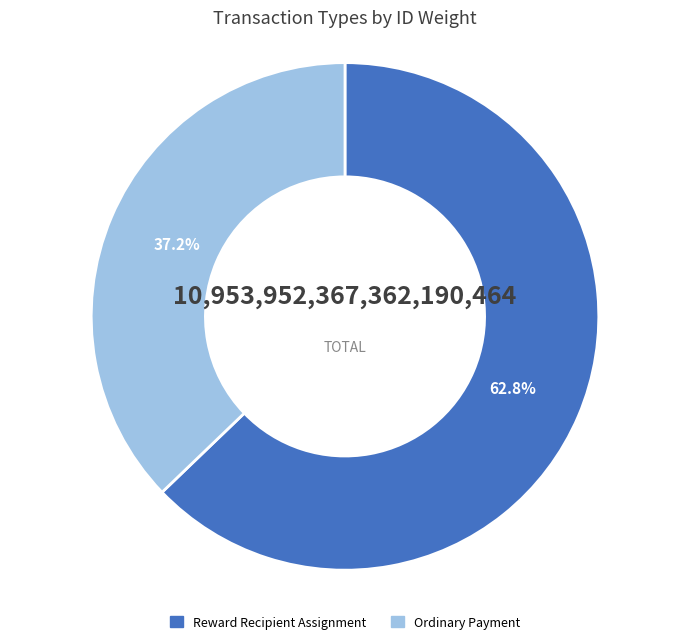

Which category has the biggest portion of the pie?

Reward Recipient Assignment